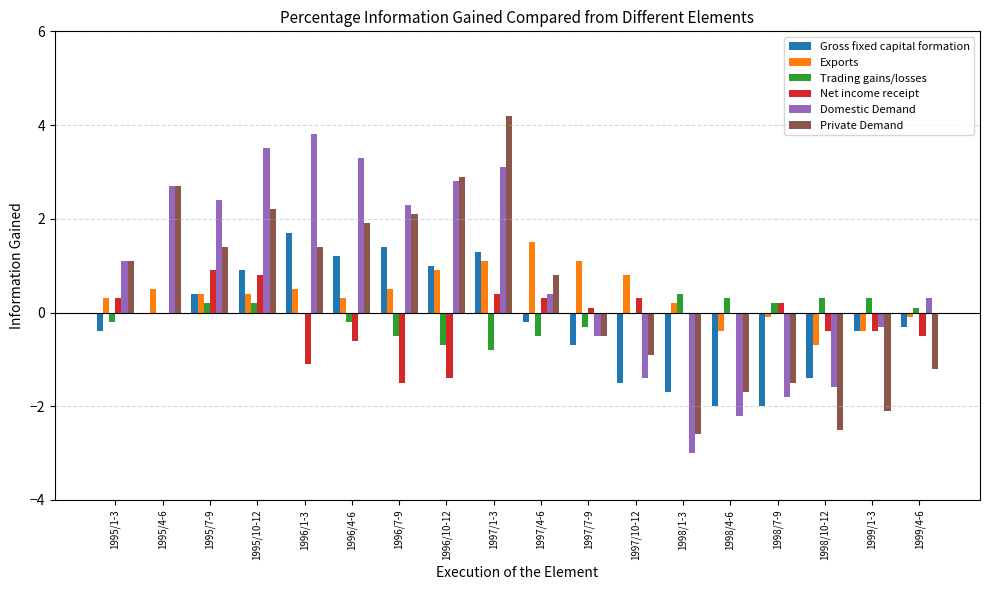

True or false: Net income receipt has a value of -1.4 at 1996/10-12.

True